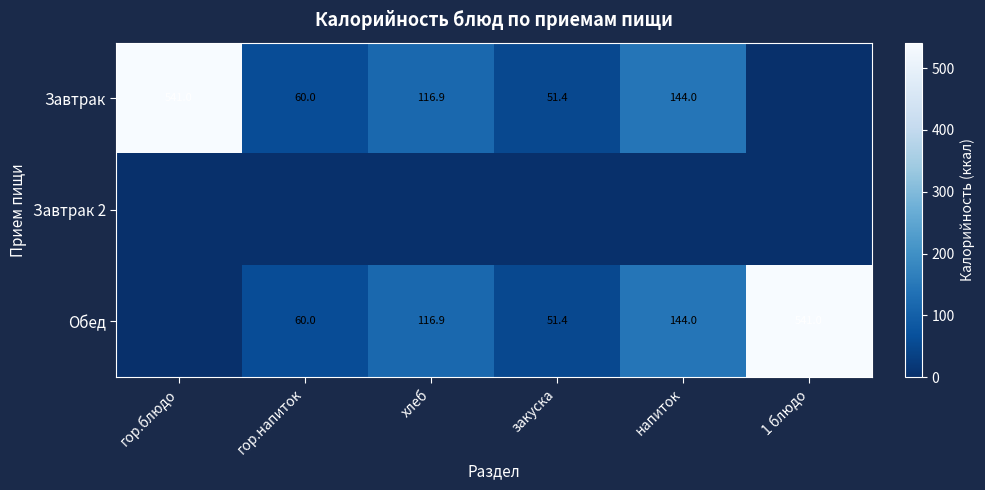

What is the total value across all series at гор.блюдо?

541.0